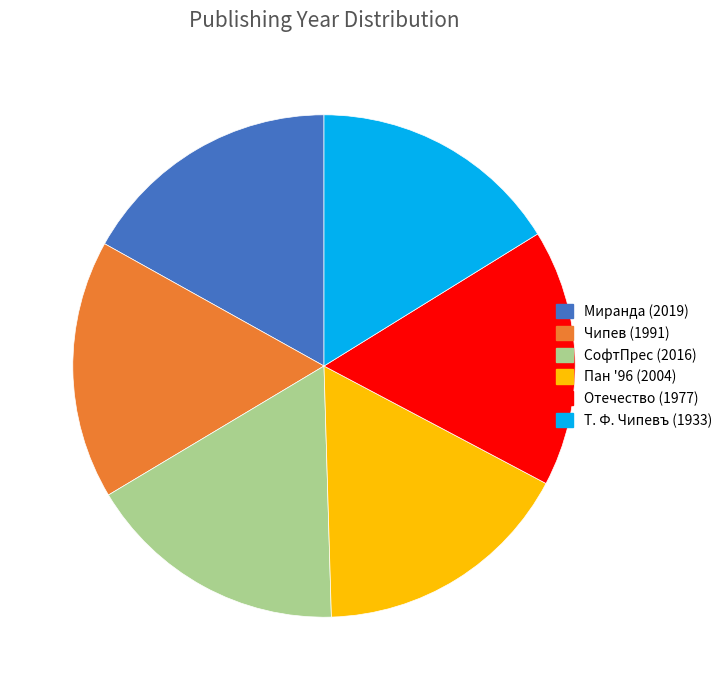

Is there any slice that represents more than half of the pie?

No